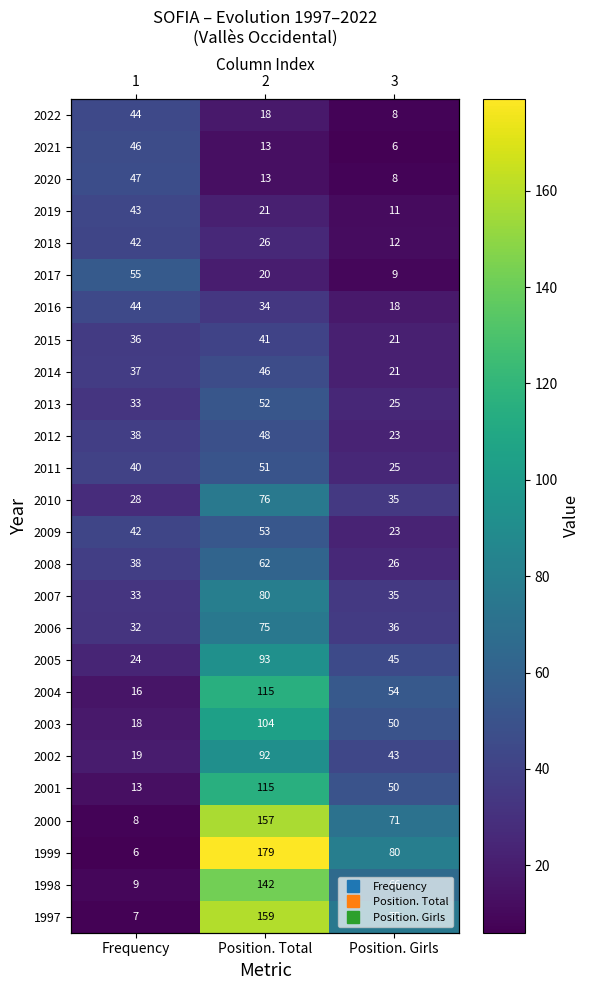

What is the difference between the maximum and minimum values in the 2011 series?

26